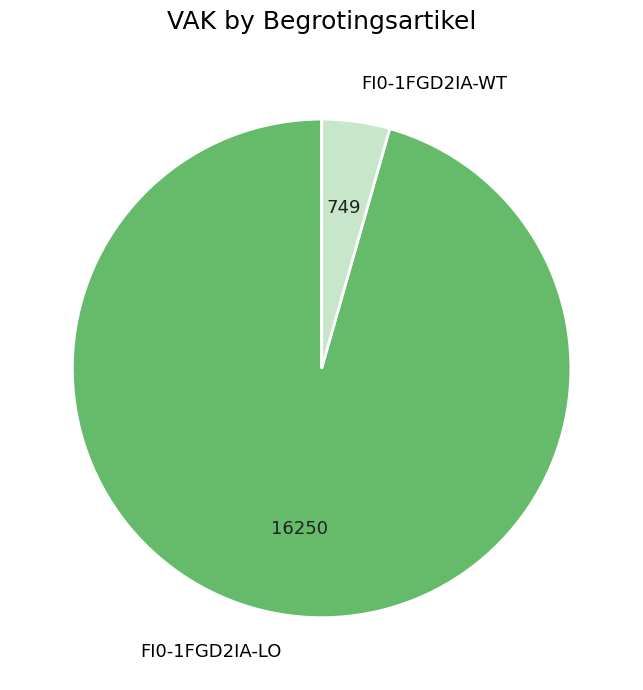

Combined, do FI0-1FGD2IA-LO and FI0-1FGD2IA-WT account for over 50%?

Yes